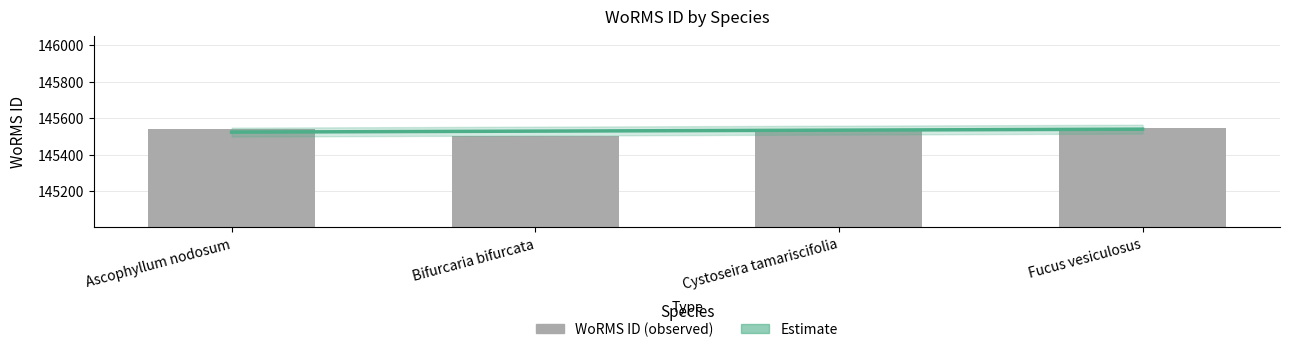

Does the chart contain stacked bars?

No